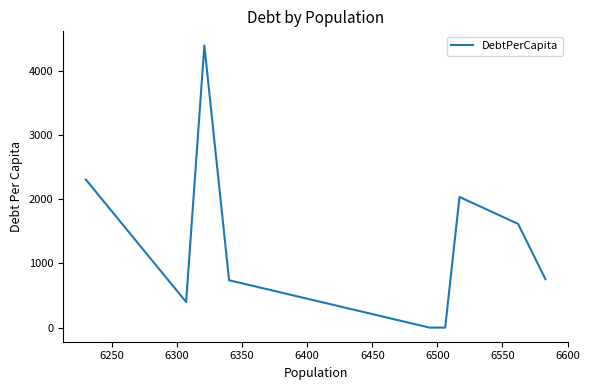

Does the chart have visible grid lines?

No